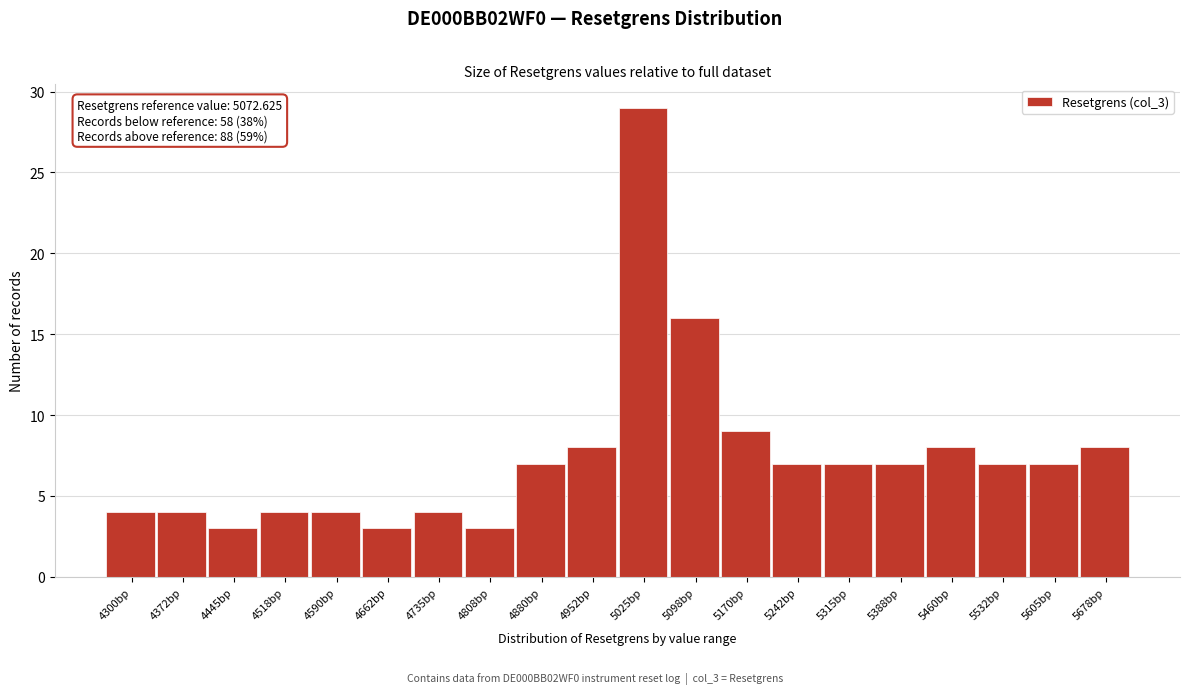

Reading left to right, transcribe all the data shown in this chart.

4300bp=4	4372bp=4	4445bp=3	4518bp=4	4590bp=4	4662bp=3	4735bp=4	4808bp=3	4880bp=7	4952bp=8	5025bp=29	5098bp=16	5170bp=9	5242bp=7	5315bp=7	5388bp=7	5460bp=8	5532bp=7	5605bp=7	5678bp=8